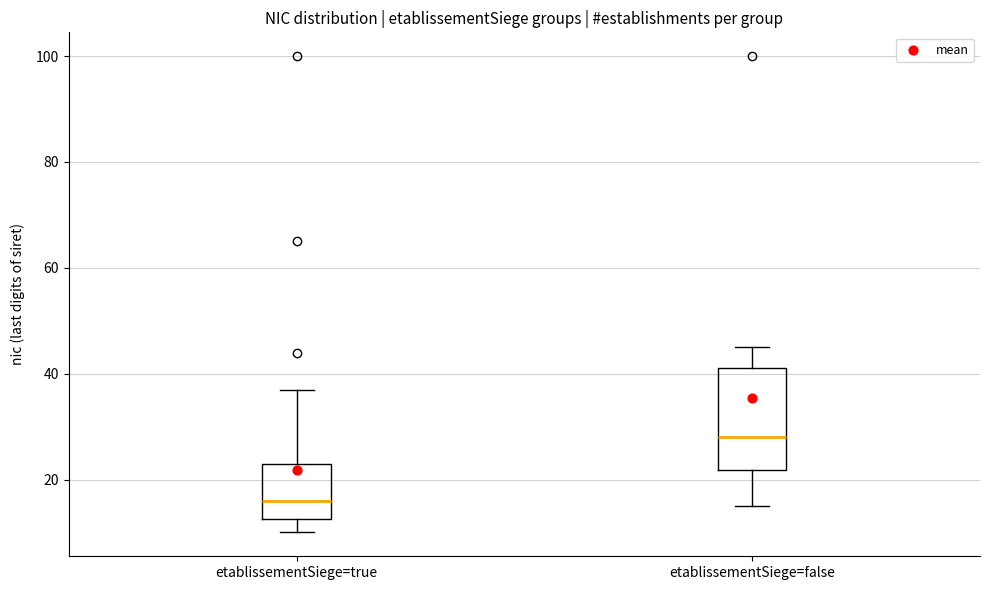

Reading left to right, read every box against the y-axis: the position of its median line, the range the box covers, and the ends of its whiskers. The values are not printed on the chart, so give them approximately, as read against the axis.

etablissementSiege=true: median 16, box 12 to 24, whiskers 10 to 38
etablissementSiege=false: median 28, box 22 to 42, whiskers 16 to 46